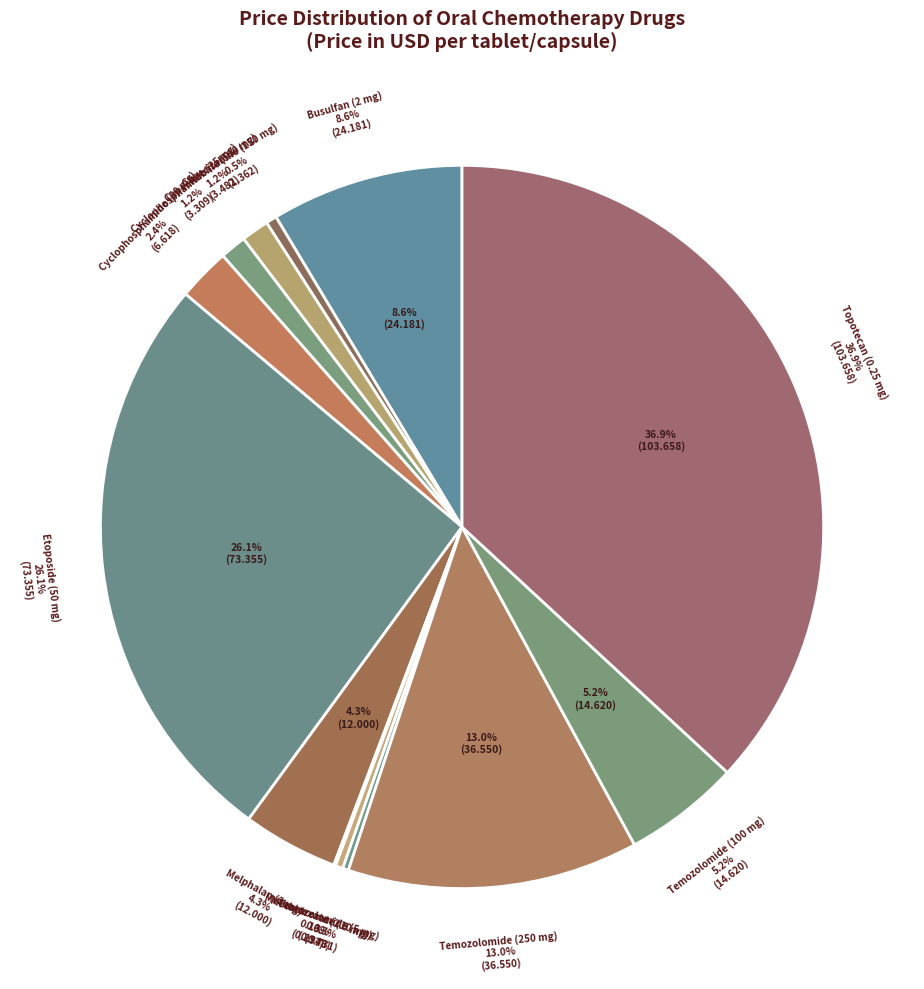

To the nearest percent, what is the average slice percentage?

8%